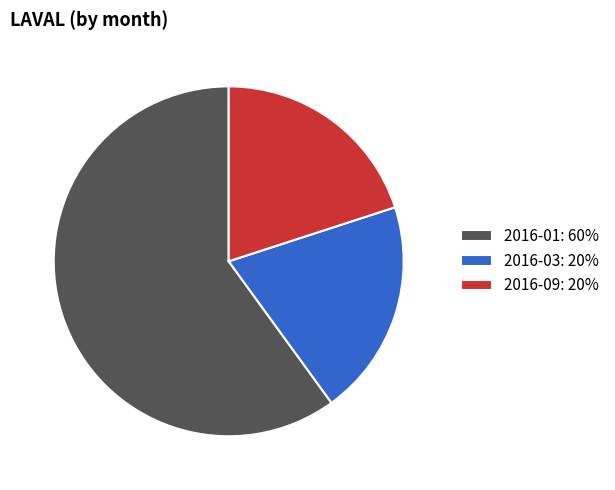

Is 2016-09: 20% the majority of the pie?

No